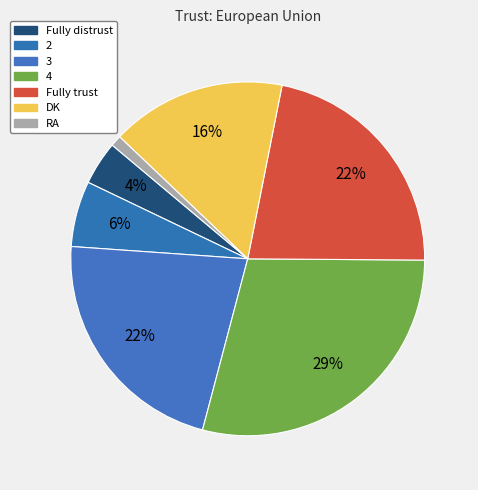

True or false: DK accounts for 5% of the total.

False